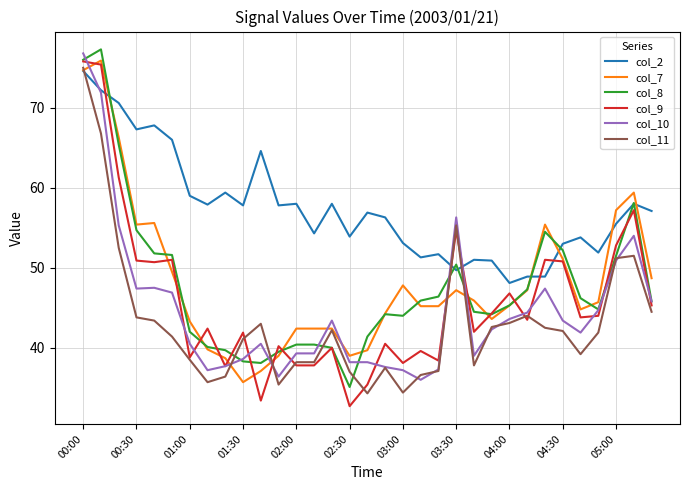

What is the difference between the second highest and minimum values in the col_7 series?

39.0